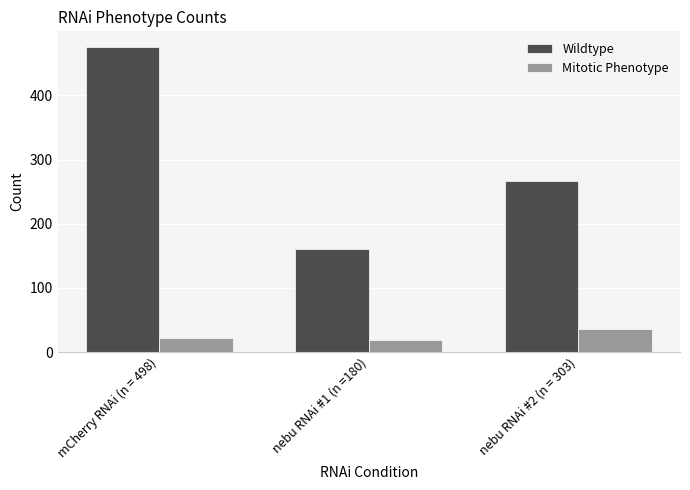

How many groups of bars are there?

3